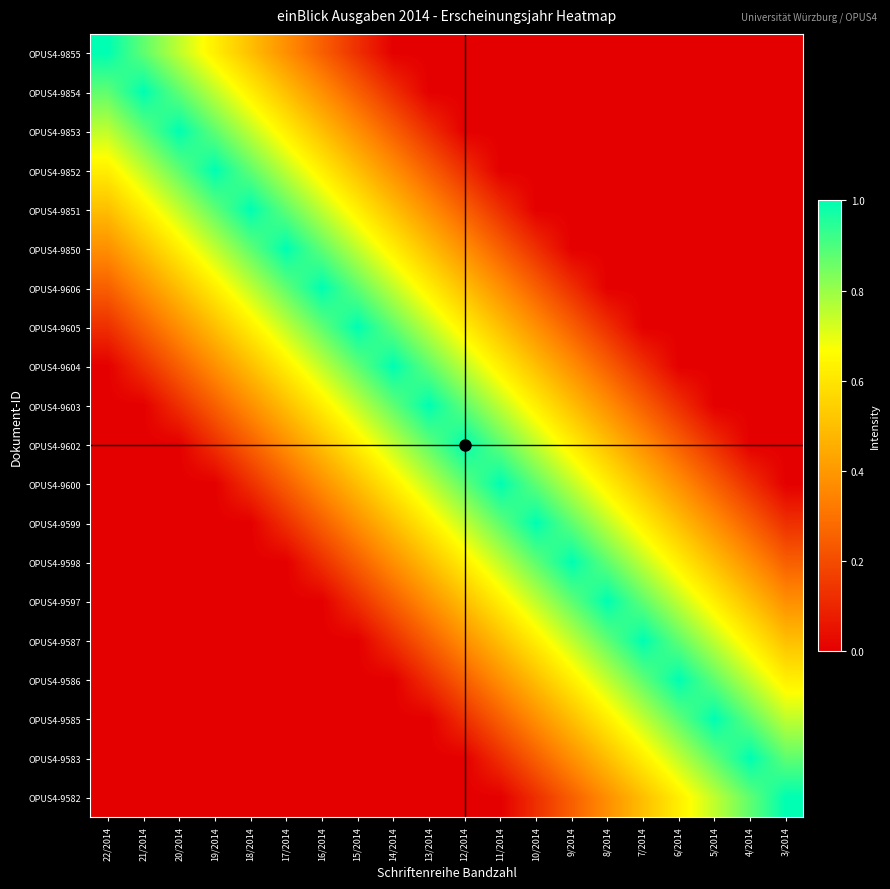

What is the total value across all series at 8/2014?

7.6